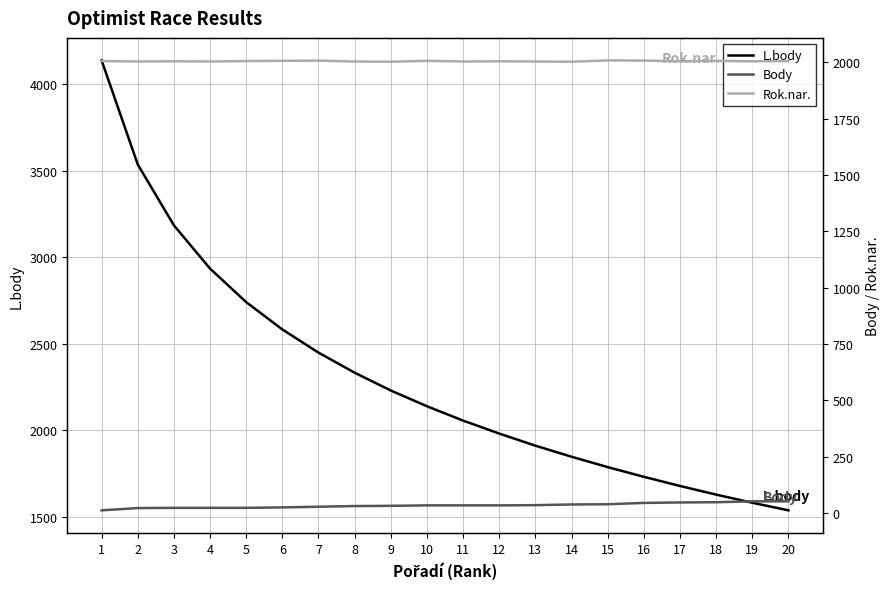

At which category does the chart reach its peak across all series?

1